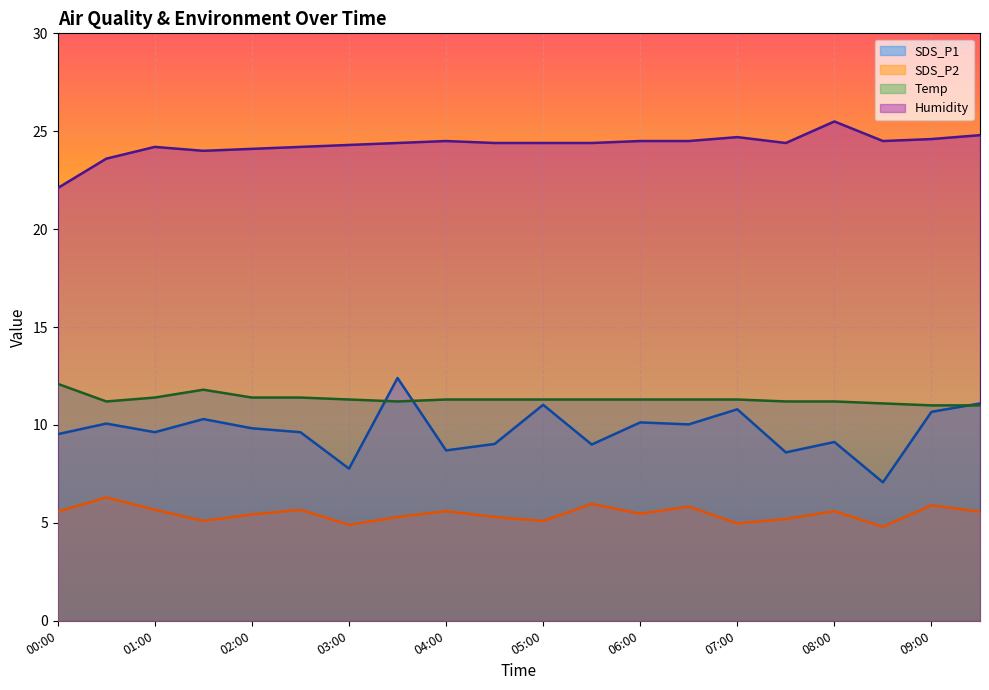

Which has a higher value, 08:00 or 09:00?

09:00